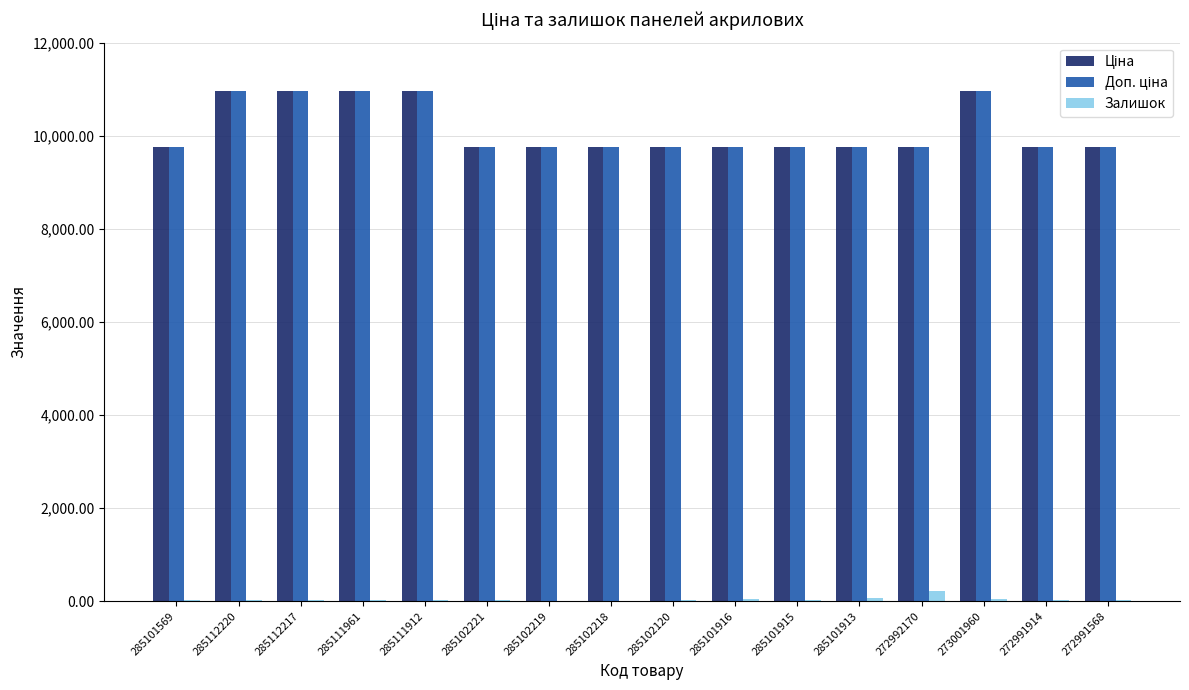

What value does the Залишок series have at 272991568?

21.0